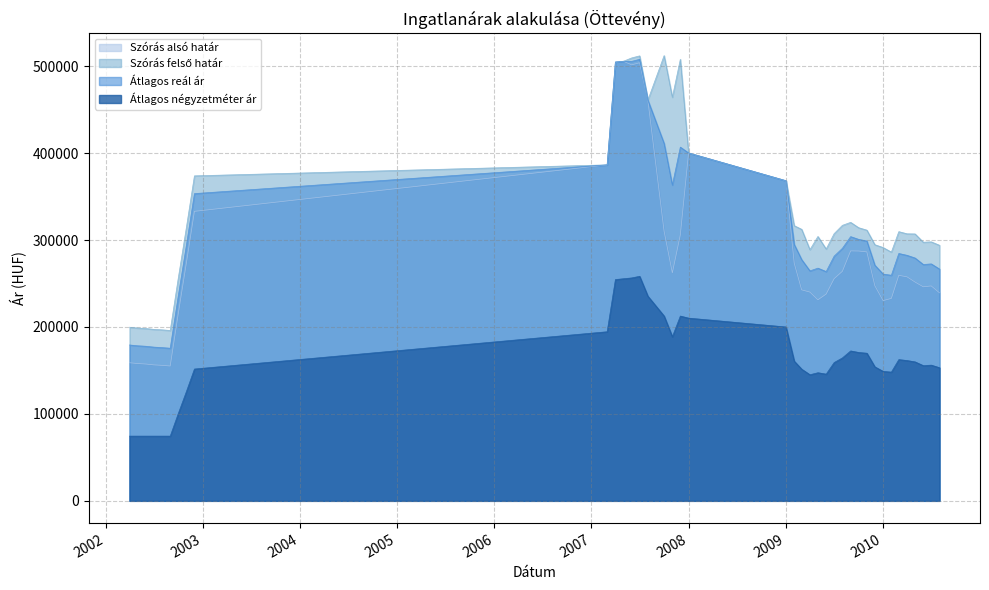

What are all the series names shown in the legend?

Szórás alsó határ, Szórás felső határ, Átlagos reál ár, Átlagos négyzetméter ár